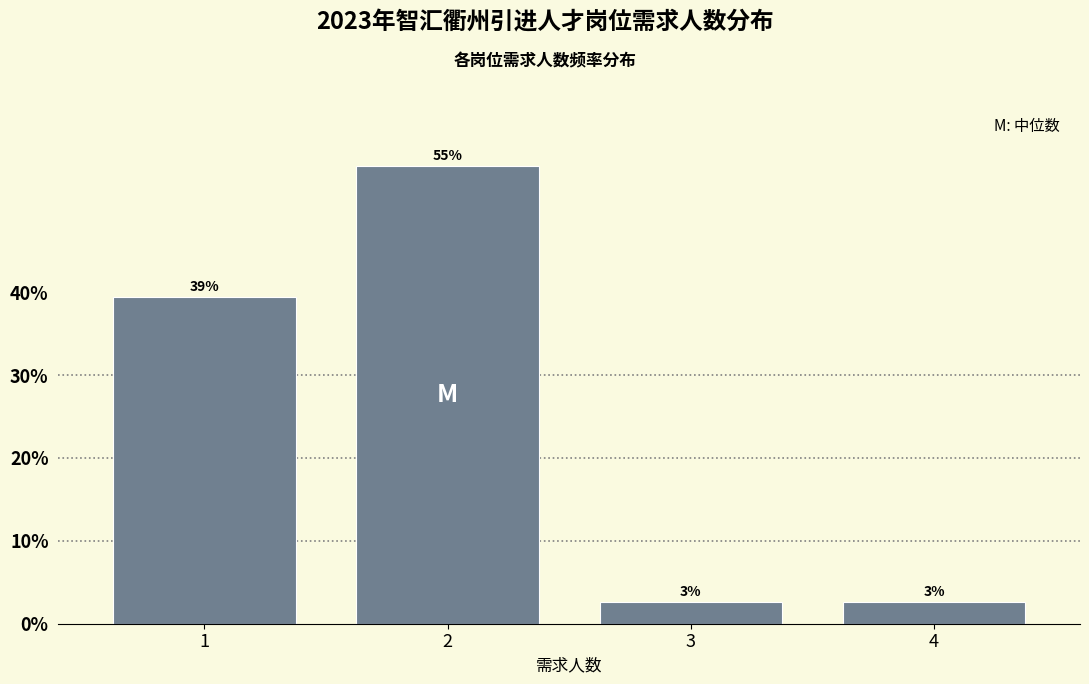

How many bars are there in total?

4